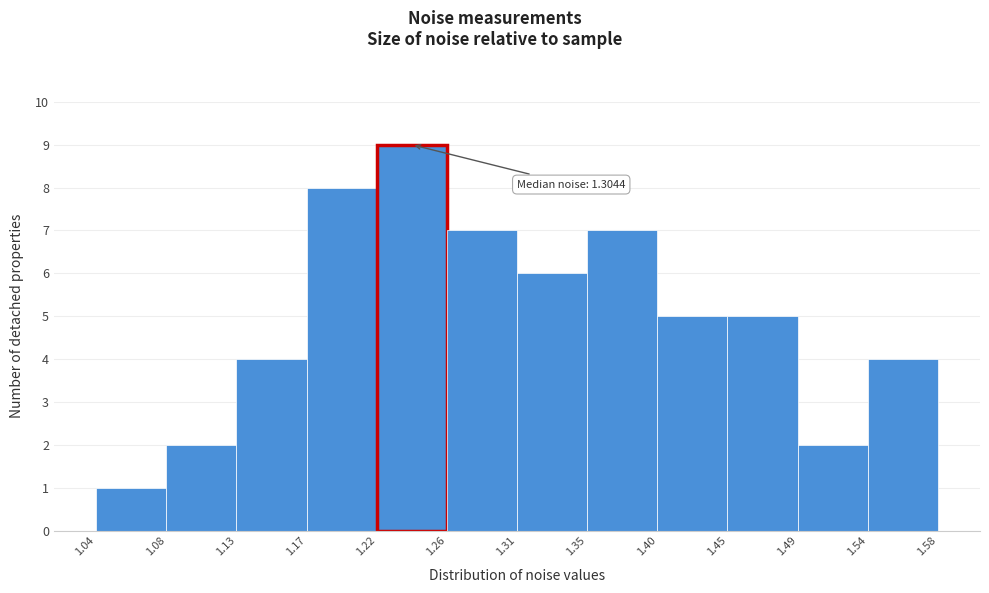

Over which range of the x-axis is the bar tallest?

1.22 to 1.26